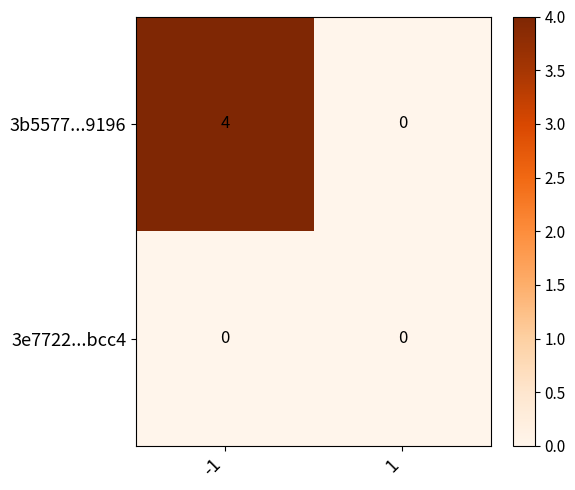

What is the sum of the 3b5577...9196 values at 1 and -1?

4